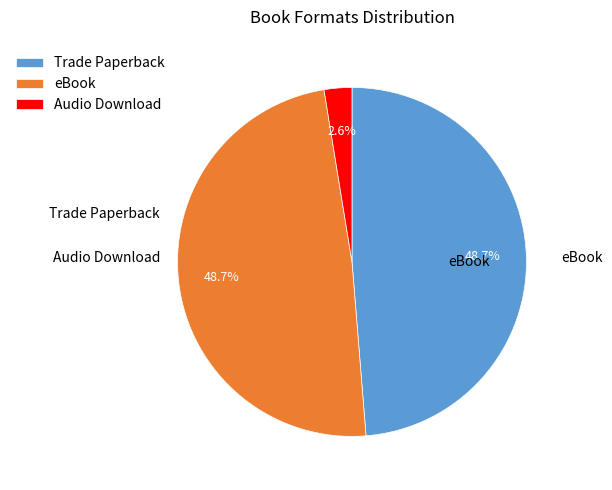

What is the smallest slice in the pie chart?

Audio Download